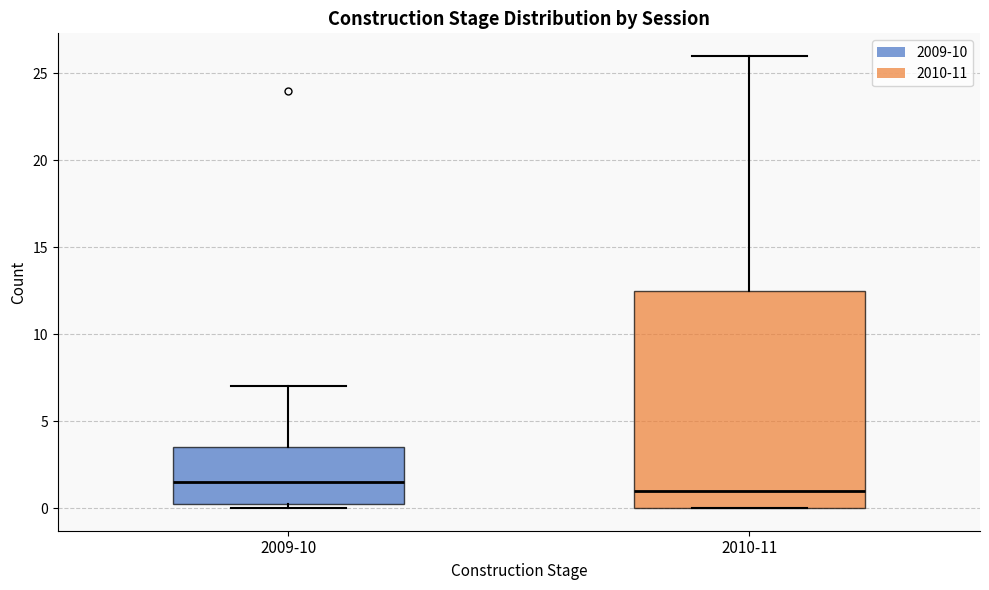

Which box's median line is the highest?

2009-10